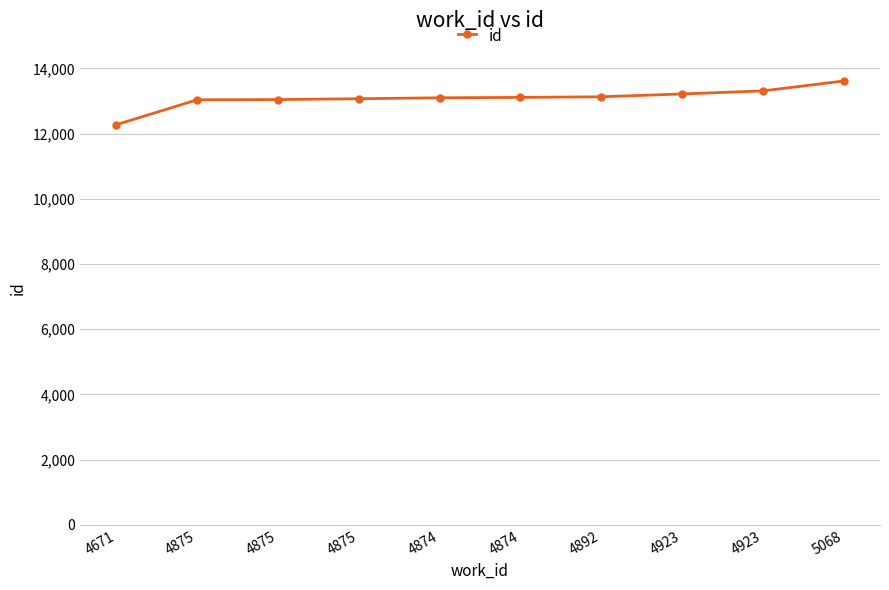

Reading left to right, what are all the values shown in this chart?

12272	13035	13041	13068	13096	13108	13127	13214	13307	13611